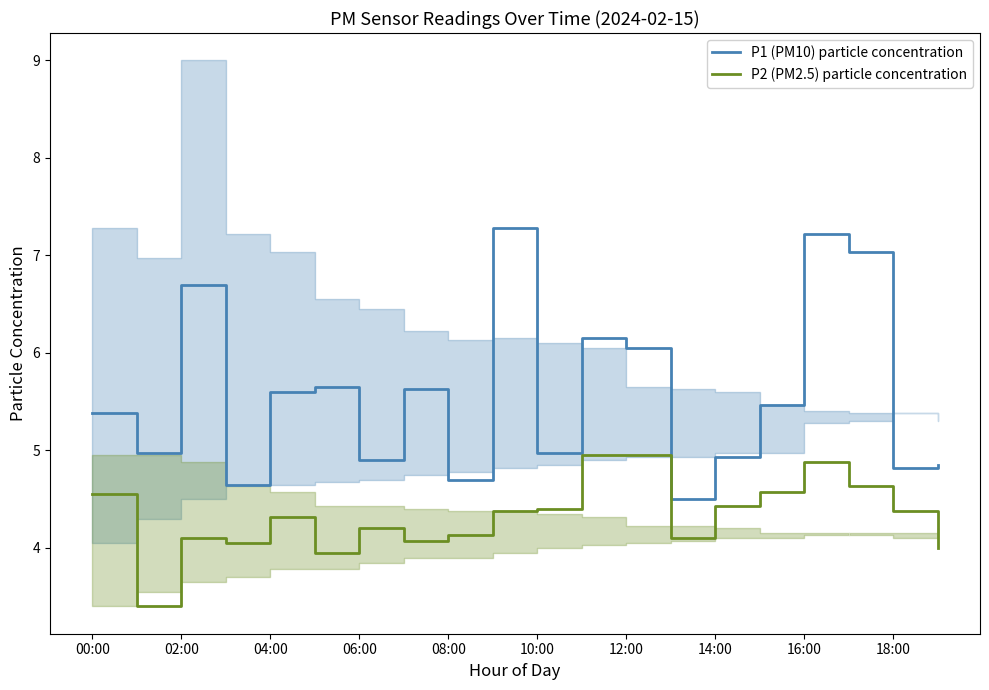

How many lines are shown in the chart?

2